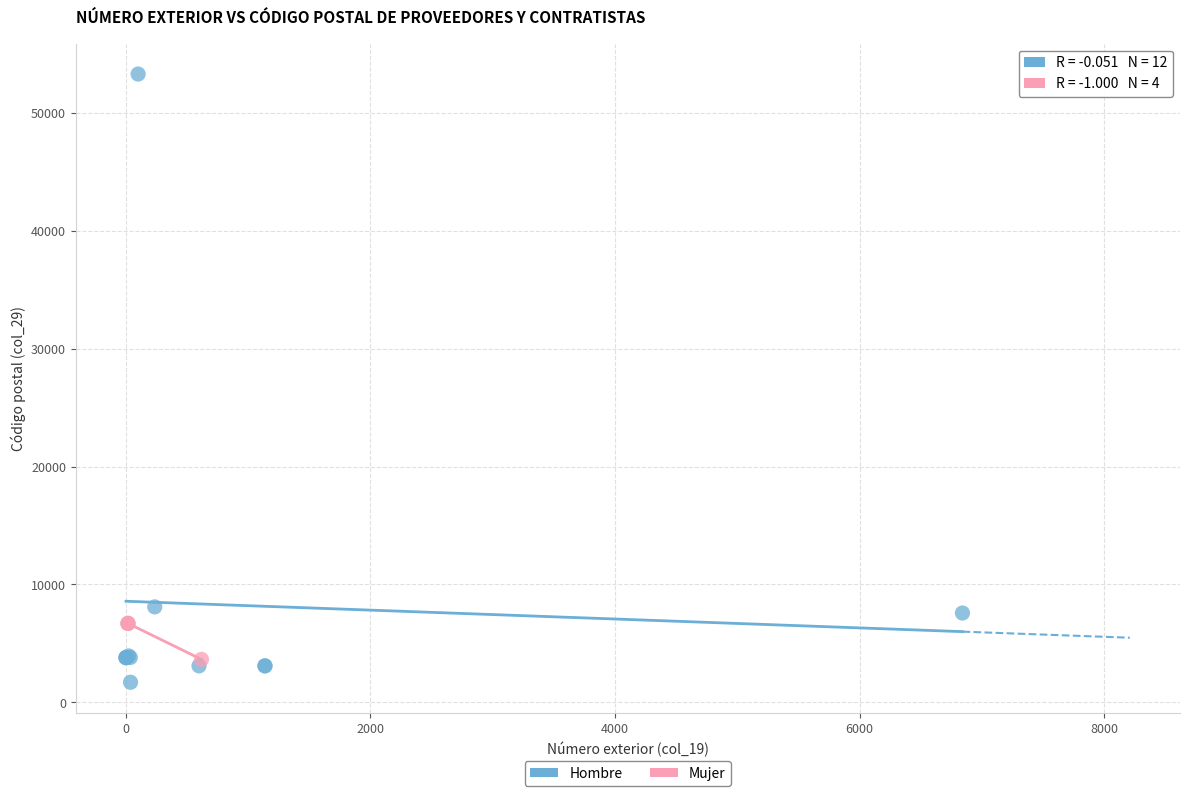

Which series has the widest spread of Y values?

Hombre